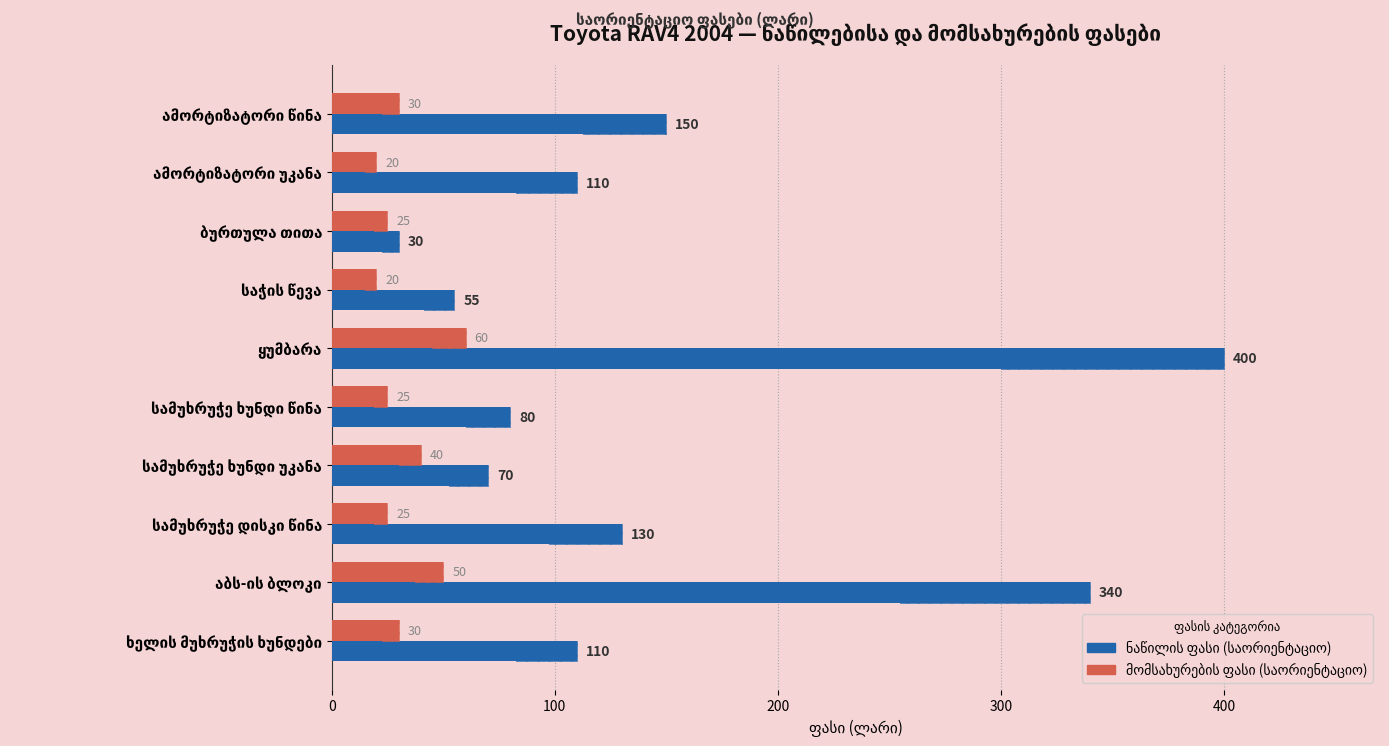

How many values in the ნაწილის ფასი (საორიენტაციო) series are below 110?

4